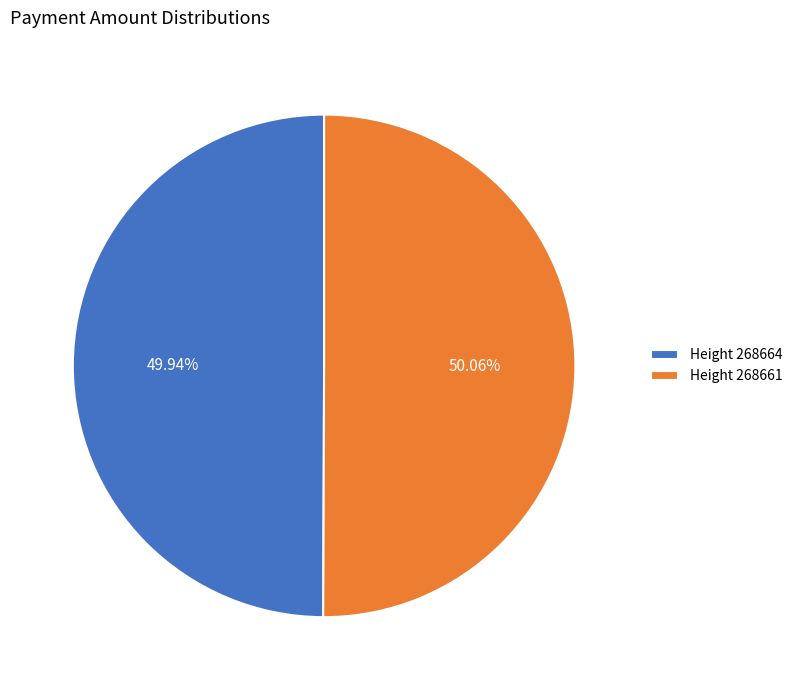

Count the number of slices in the pie.

2